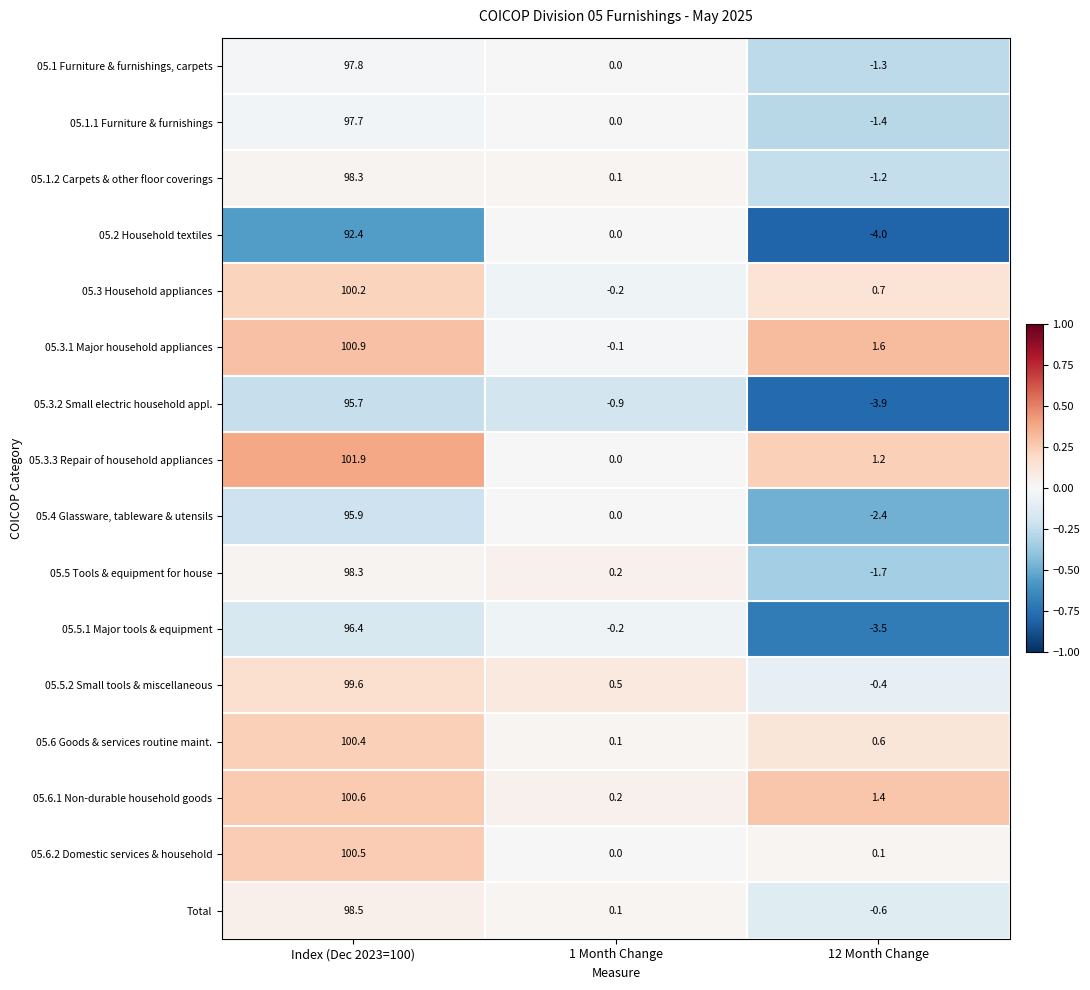

What is the spread (max minus min) of values at 1 Month Change?

1.4